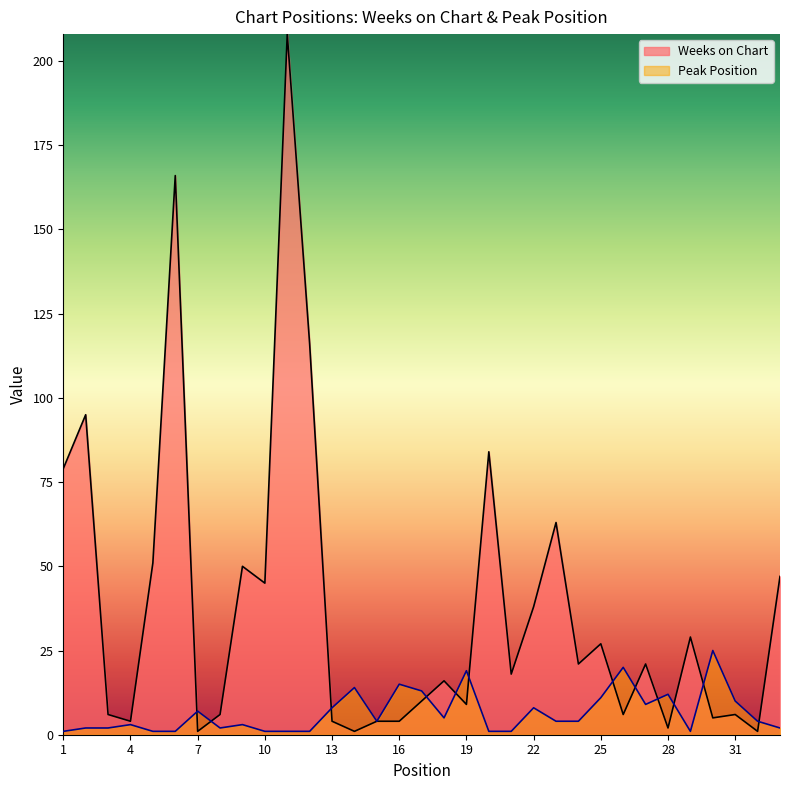

Which has a higher value, 33 or 5?

5